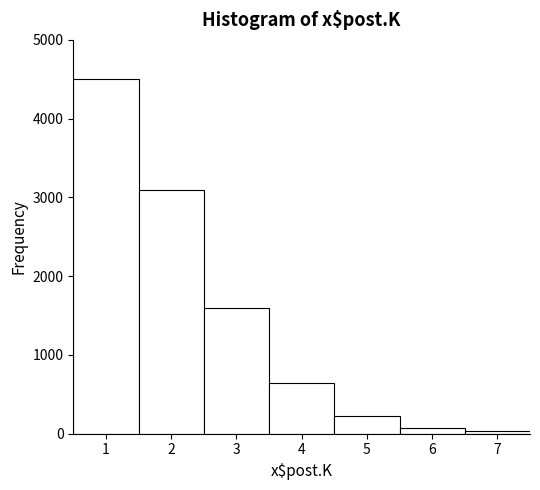

Reading left to right, list every bar in this chart as the range it spans on the x-axis followed by its height. The values are not printed on the chart, so give them approximately, as read against the axis.

0.5 to 1.5: 4500
1.5 to 2.5: 3100
2.5 to 3.5: 1600
3.5 to 4.5: 700
4.5 to 5.5: 200
5.5 to 6.5: under 100
6.5 to 7.5: under 100